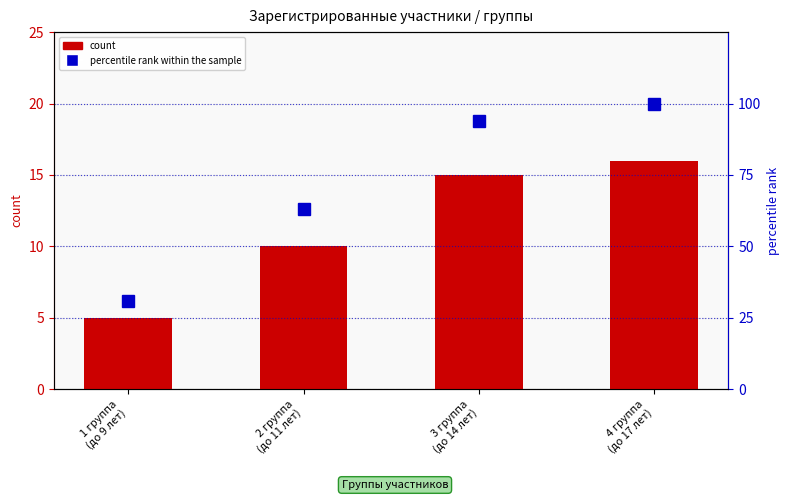

Between 4 группа
(до 17 лет) and 1 группа
(до 9 лет), which is larger?

4 группа
(до 17 лет)